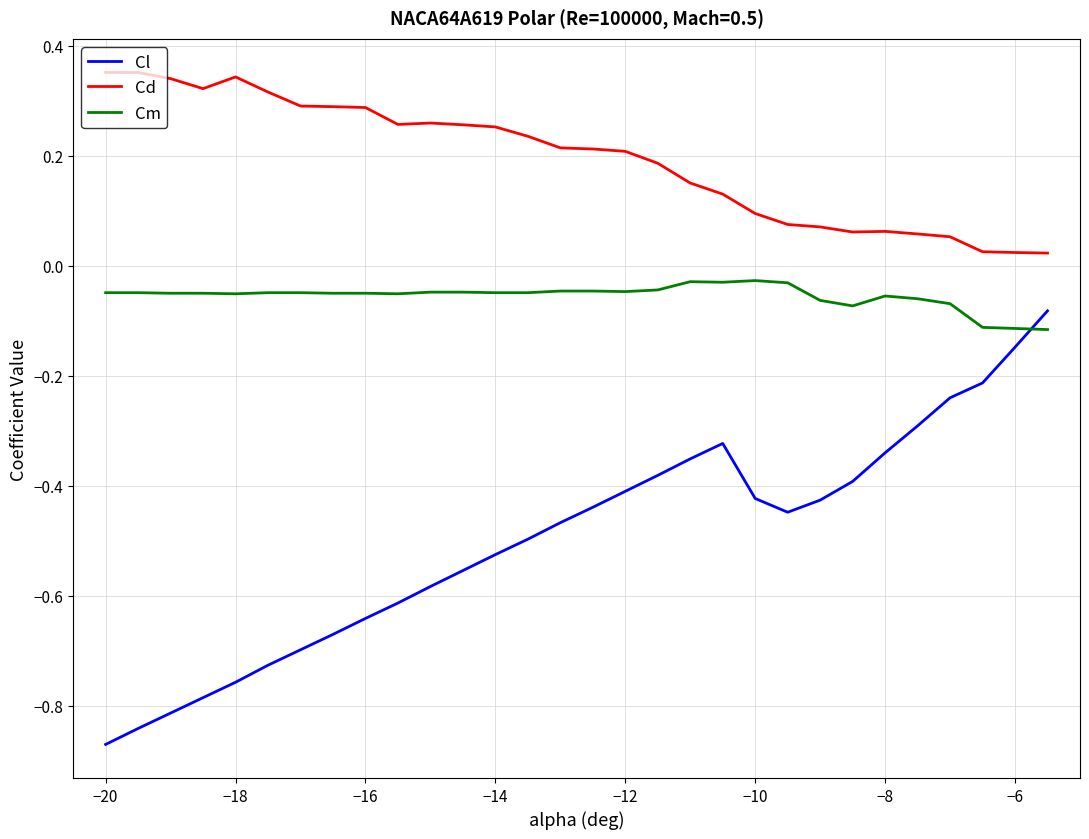

Which series has the widest spread of values?

Cl